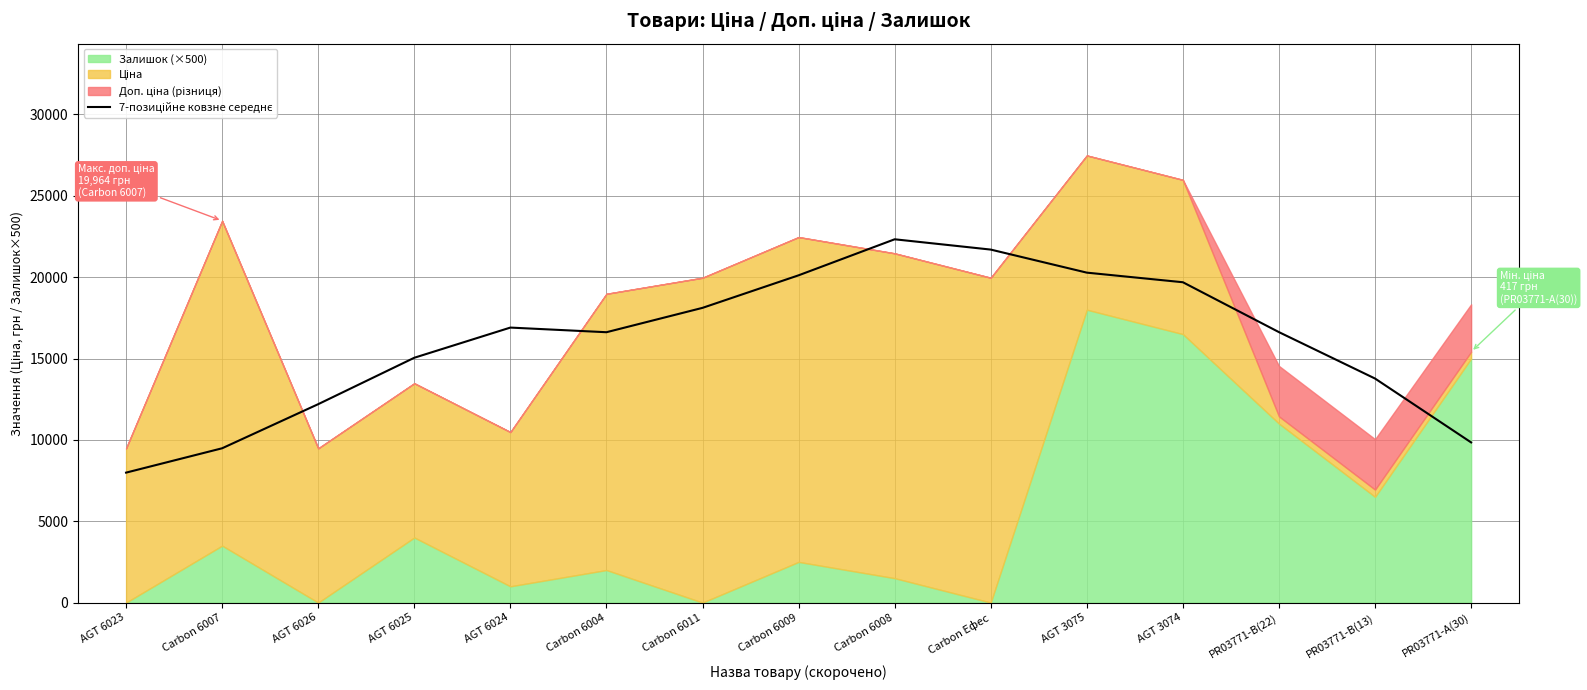

The value at PR03771-A(30) is 9843.2. True or false?

True